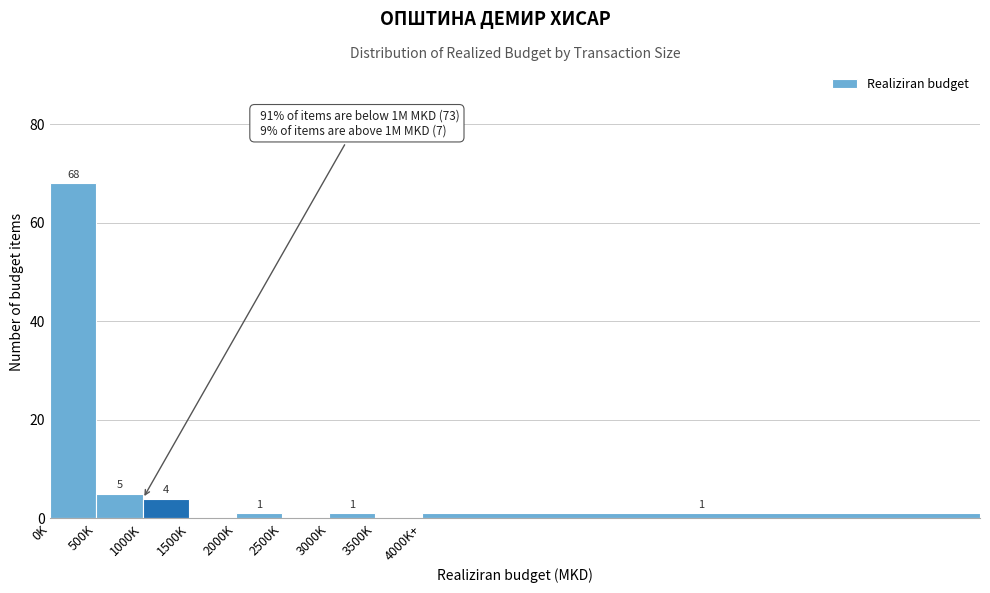

Reading left to right, extract all data points from this chart.

0K=68	500K=5	1000K=4	1500K=0	2000K=1	2500K=0	3000K=1	3500K=0	4000K+=1